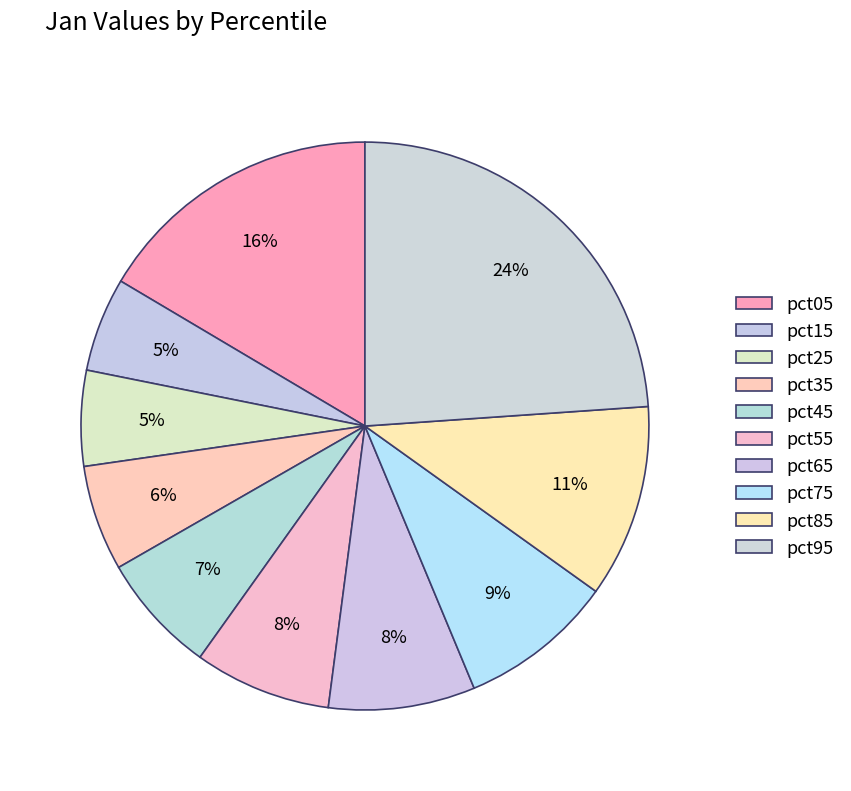

True or false: pct75 accounts for 1% of the total.

False